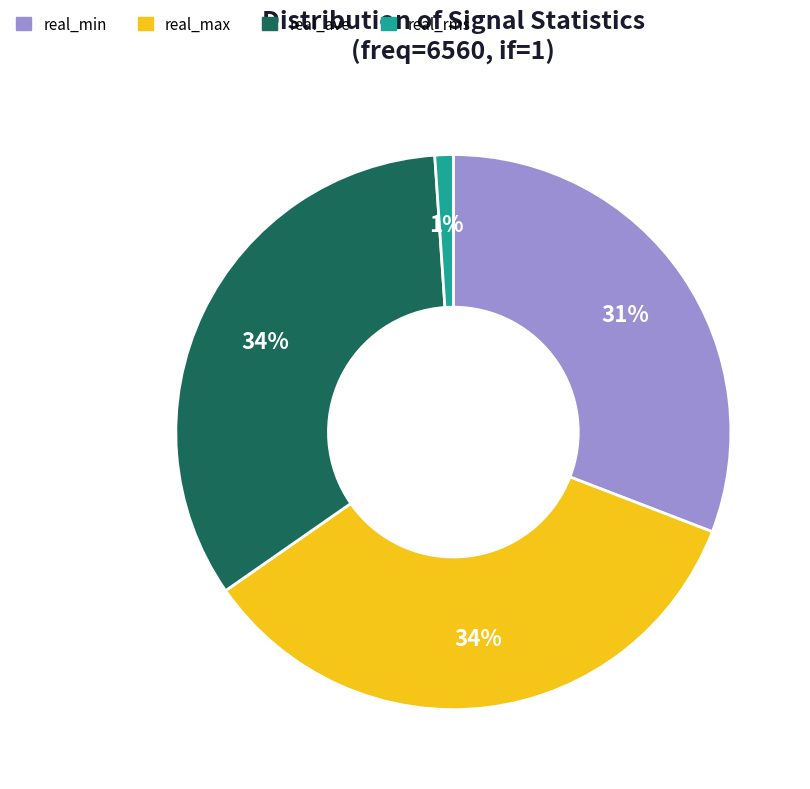

True or false: real_ave accounts for 47% of the total.

False